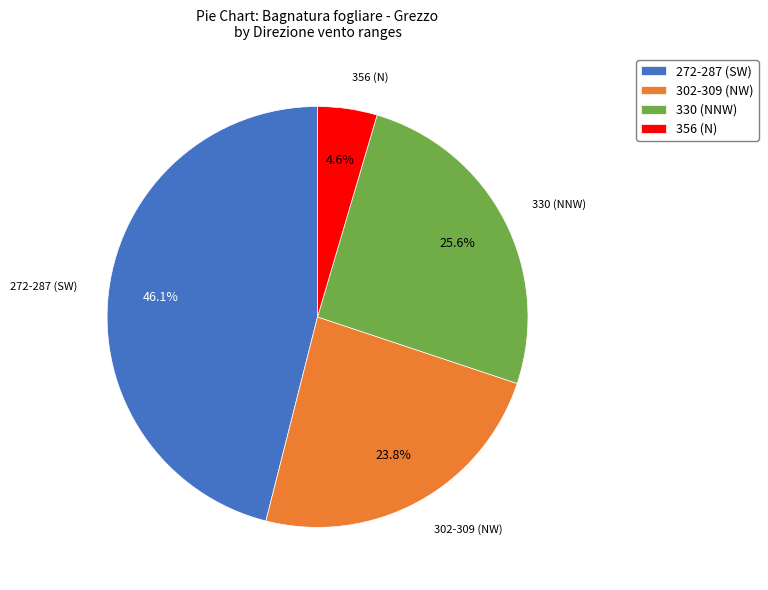

Does 330 (NNW) represent more than half of the total?

No